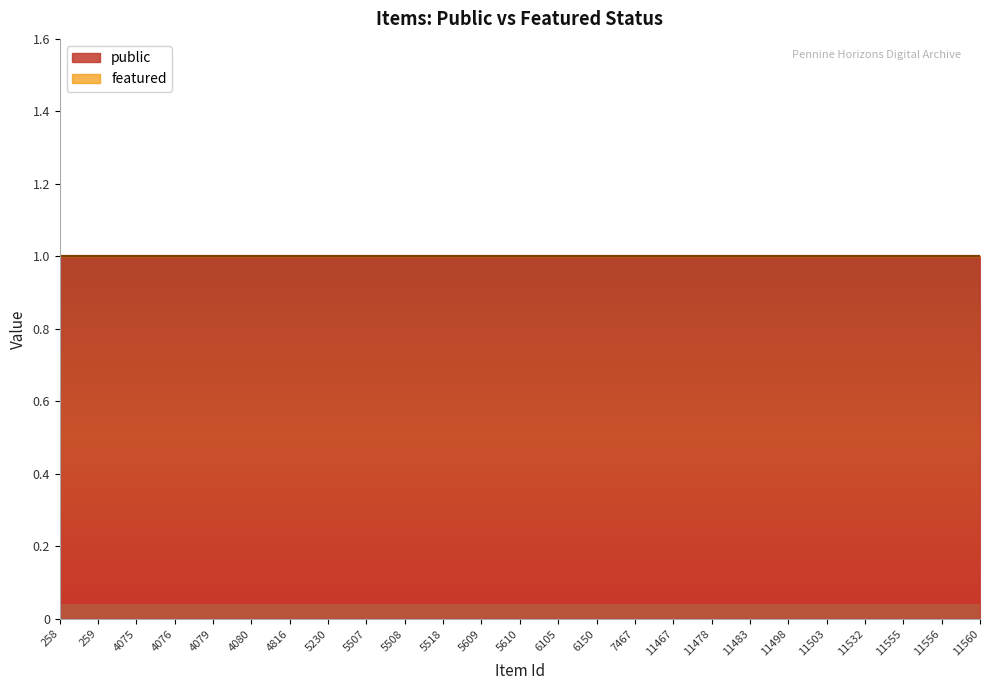

Rank the series by their average value, from lowest to highest.

featured, public